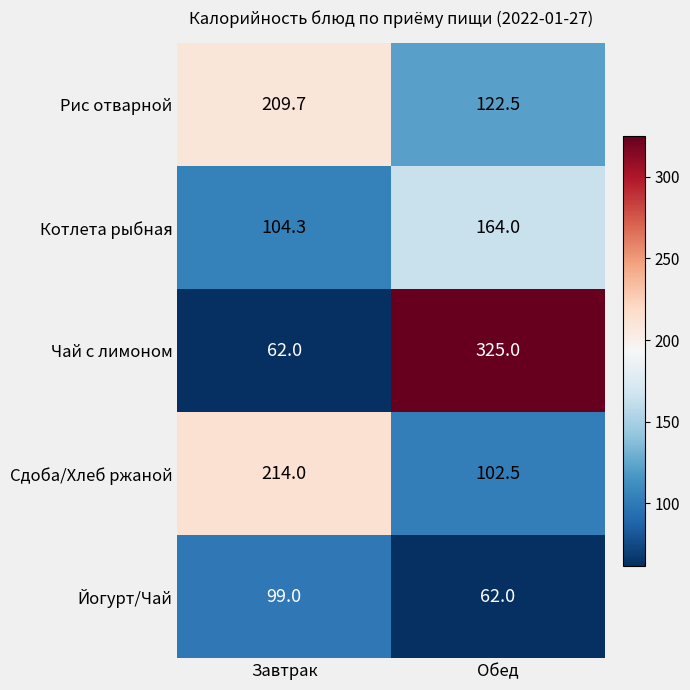

Reading right to left, what are all the values shown in this chart?

Рис отварной: 122.5	209.7
Котлета рыбная: 164.0	104.3
Чай с лимоном: 325.0	62.0
Сдоба/Хлеб ржаной: 102.5	214.0
Йогурт/Чай: 62.0	99.0